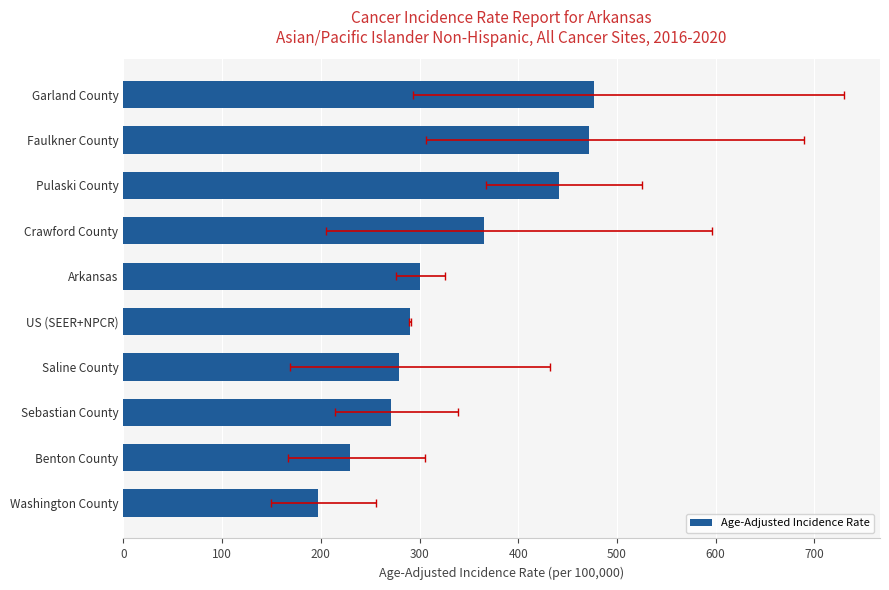

What is the change in value from Crawford County to Benton County?

-136.1